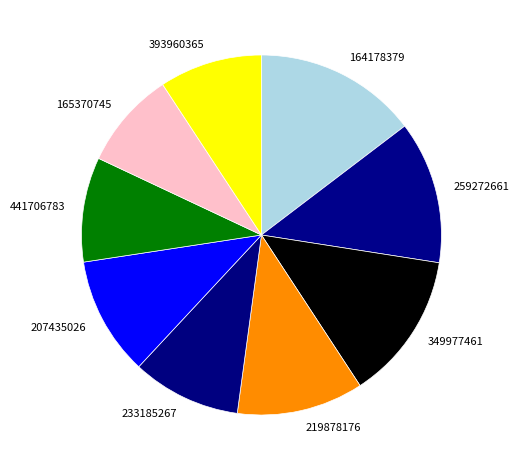

Does 165370745 account for over 50% of the chart?

No